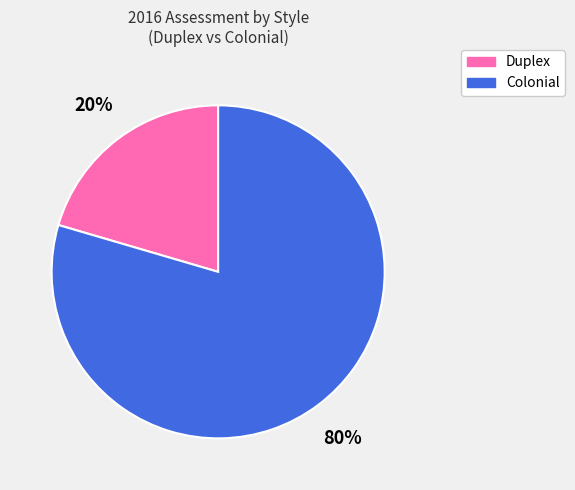

To the nearest percent, what is the combined percentage of Duplex and Colonial?

100%